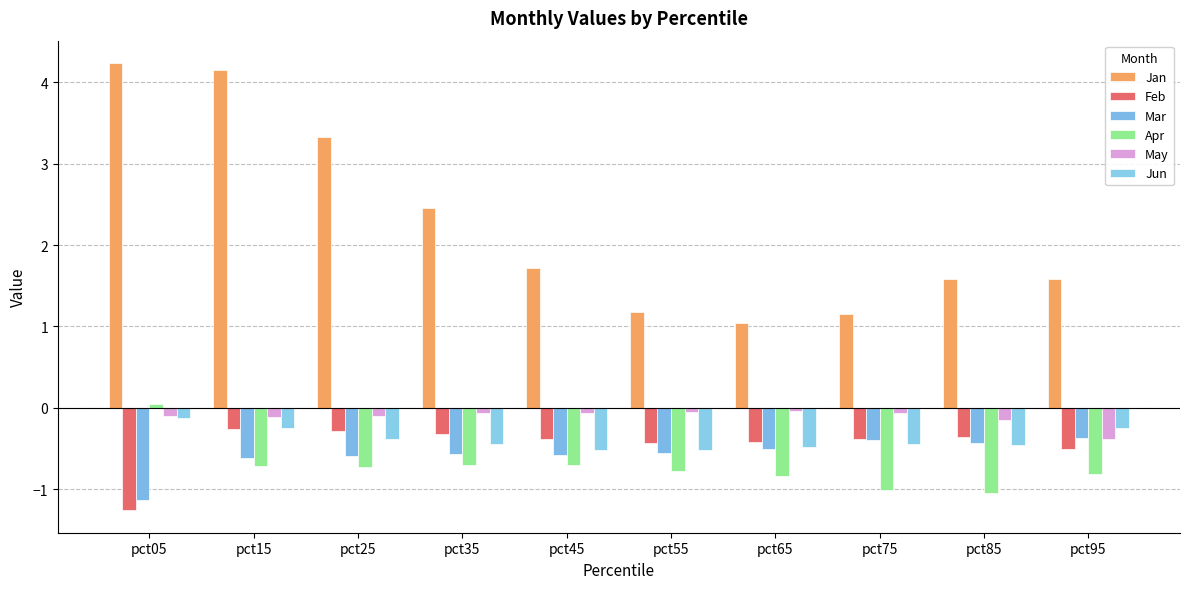

Which series has the widest spread of values?

Jan